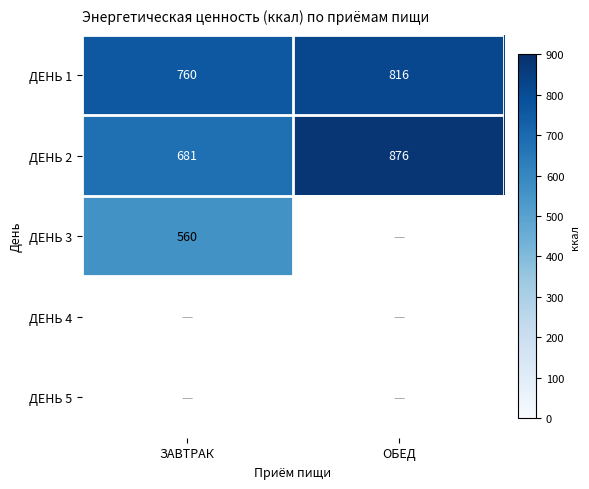

Between ЗАВТРАК and ОБЕД, which is larger?

ОБЕД